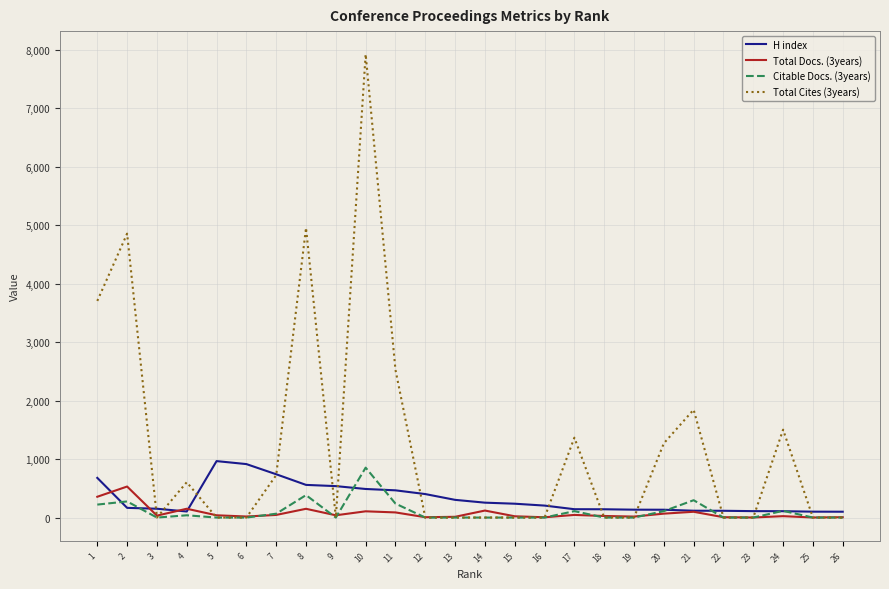

How many times do H index and Total Cites (3years) cross each other?

13